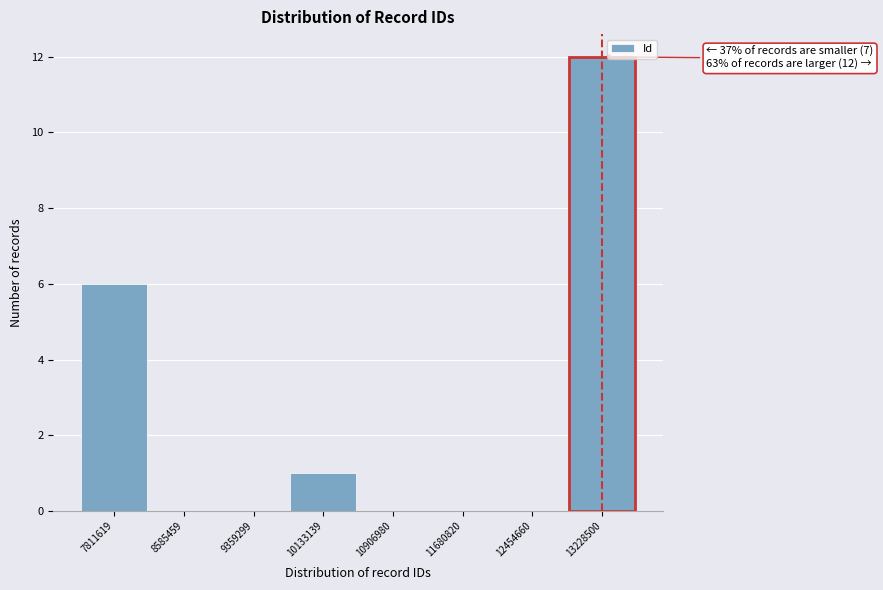

Reading left to right, transcribe all the data shown in this chart.

7811619=6	8585459=0	9359299=0	10133139=1	10906980=0	11680820=0	12454660=0	13228500=12